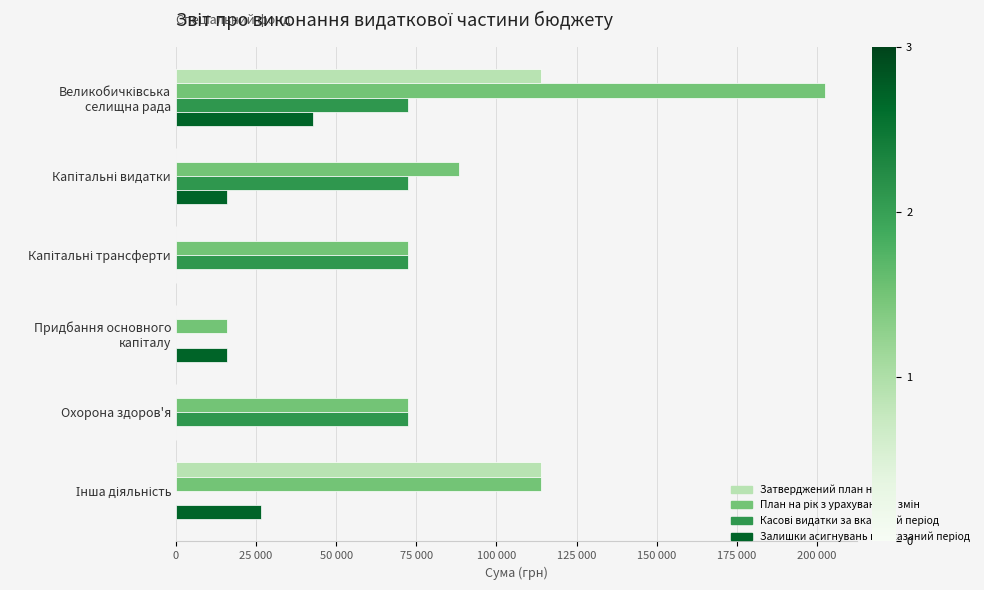

How many data points does each series have?

6